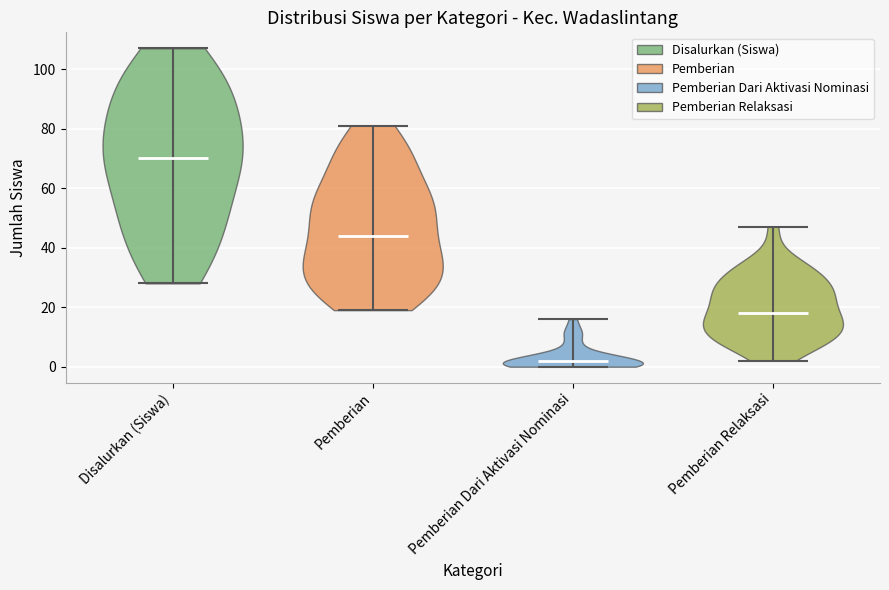

Reading left to right, read every violin against the y-axis: where its median line is, and the lowest and highest points it reaches. The values are not printed on the chart, so give them approximately, as read against the axis.

Disalurkan (Siswa): median line 70, lowest point 28, highest point 108
Pemberian: median line 44, lowest point 20, highest point 82
Pemberian Dari Aktivasi Nominasi: median line 2, lowest point 0, highest point 16
Pemberian Relaksasi: median line 18, lowest point 2, highest point 48